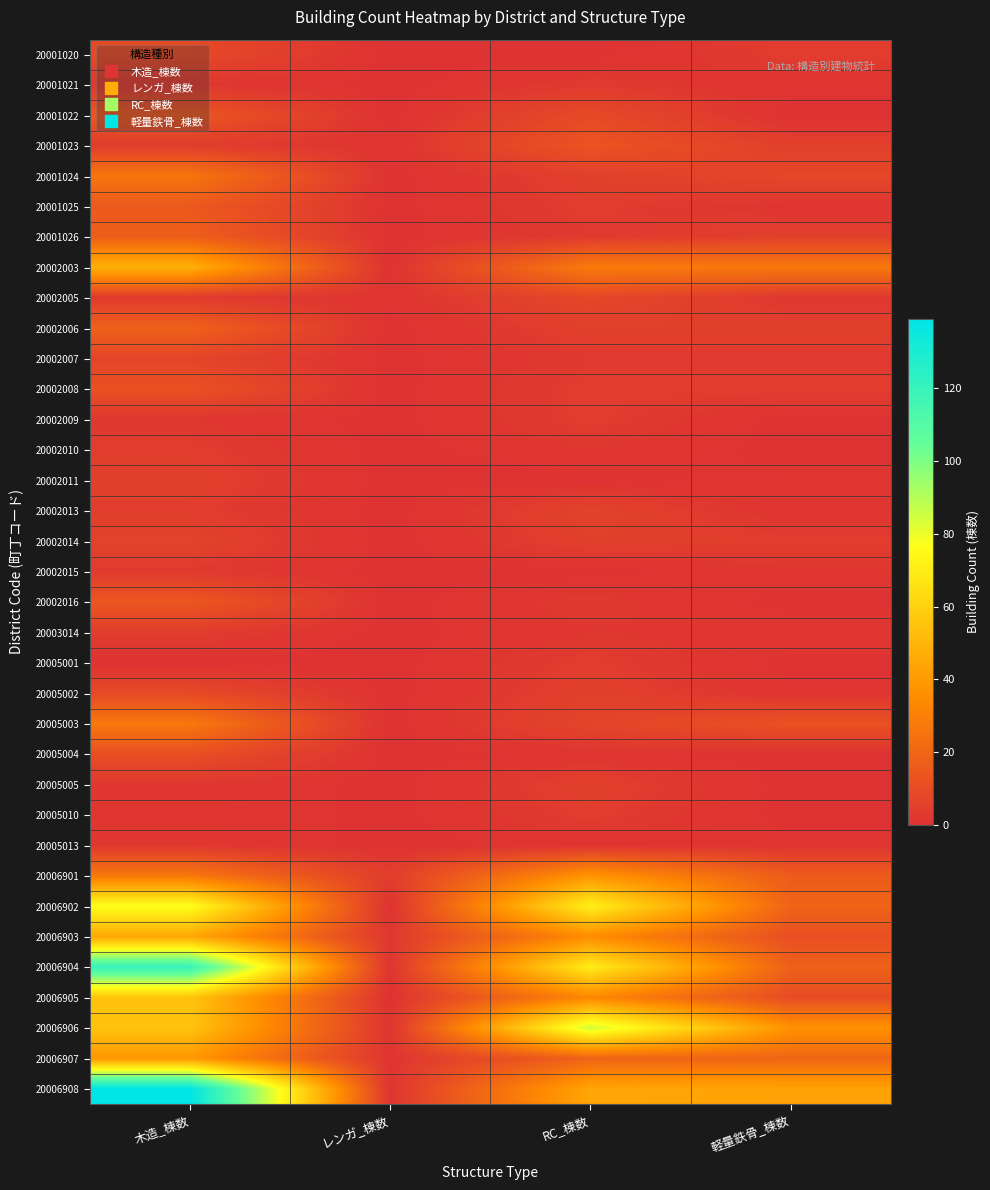

What is the greatest value displayed?

139